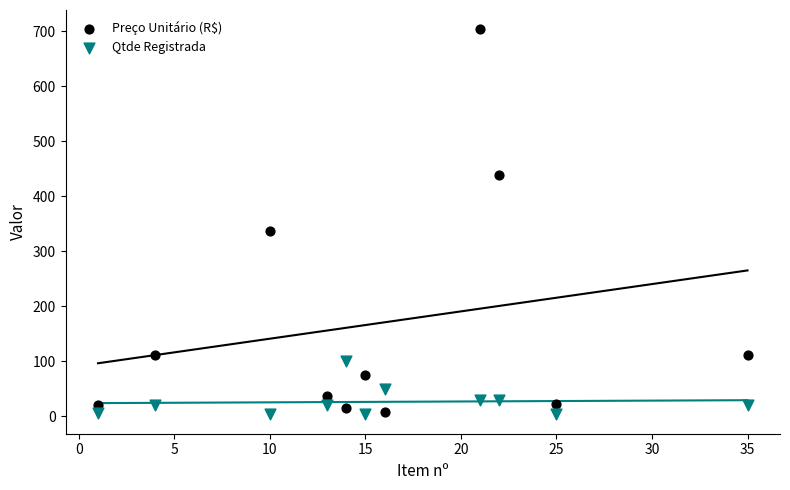

Which series contains the highest Y value?

Preço Unitário (R$)